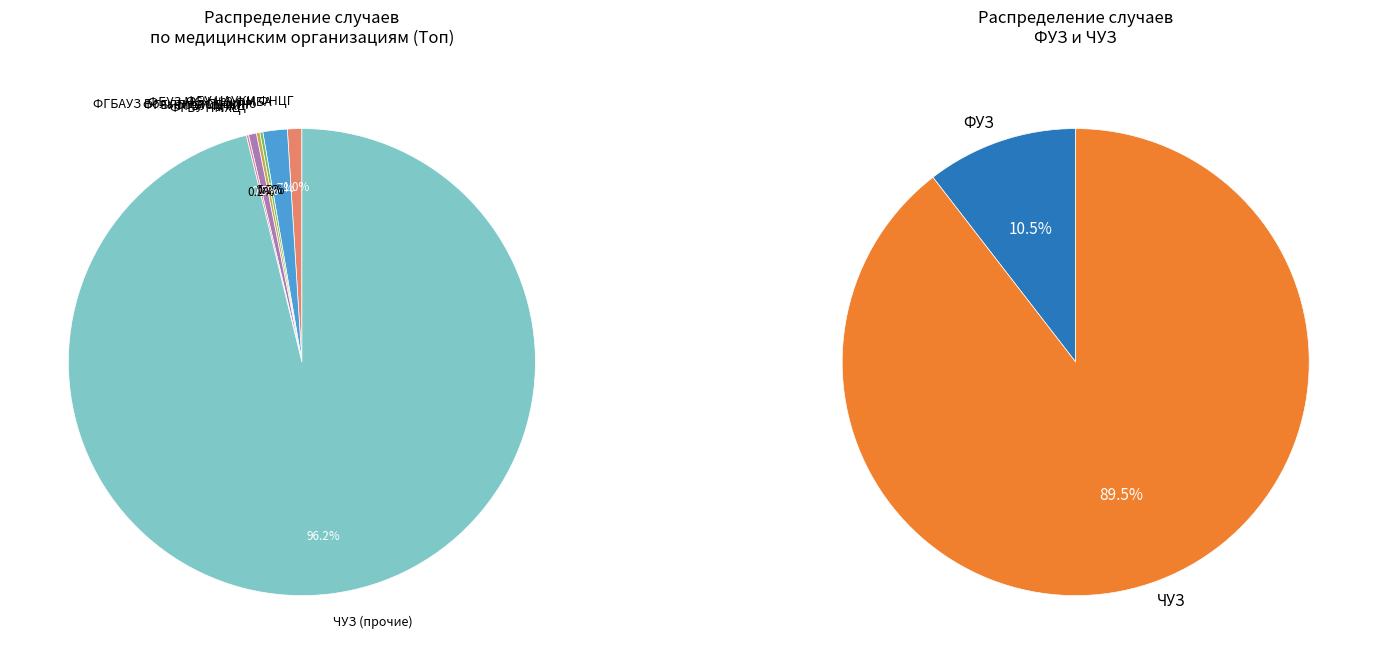

Is it true that ФУЗ is 16% of the pie?

False